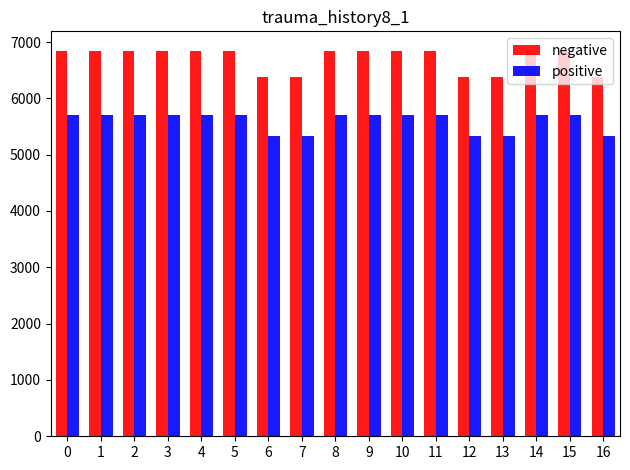

True or false: negative has a value of 12305.7 at 5.

False